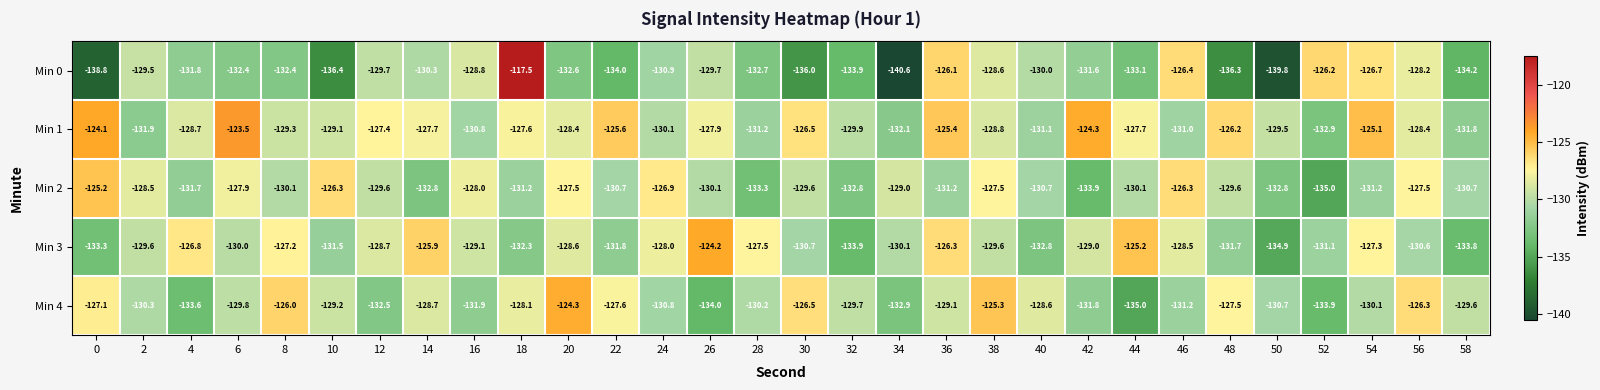

Which category has the lowest value across all series?

34